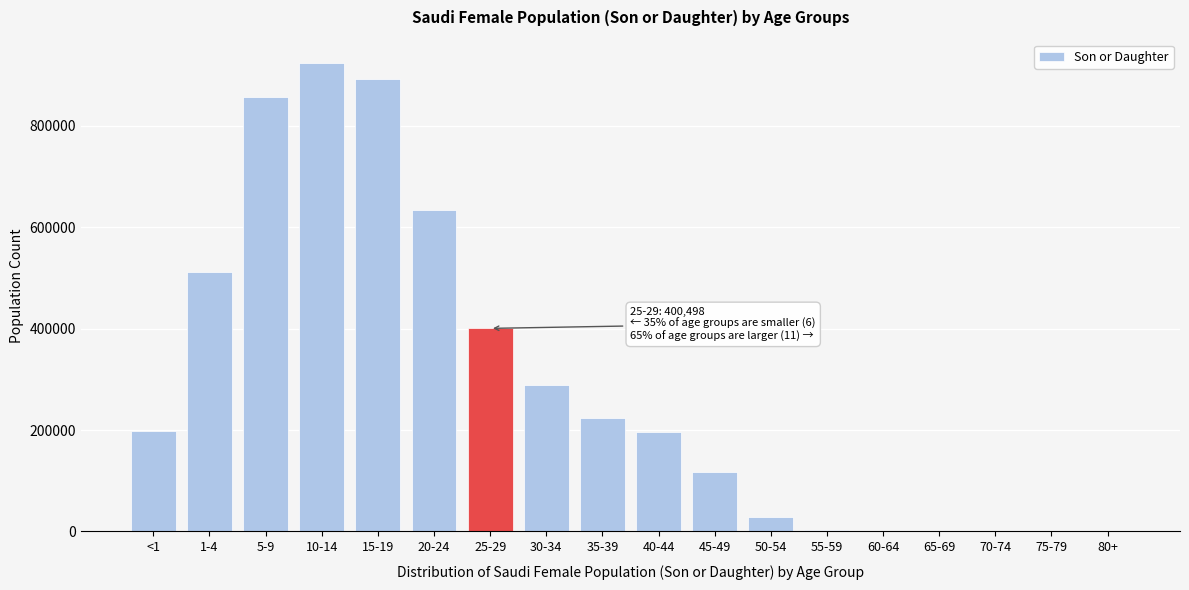

Which label corresponds to the largest value in the chart?

10-14